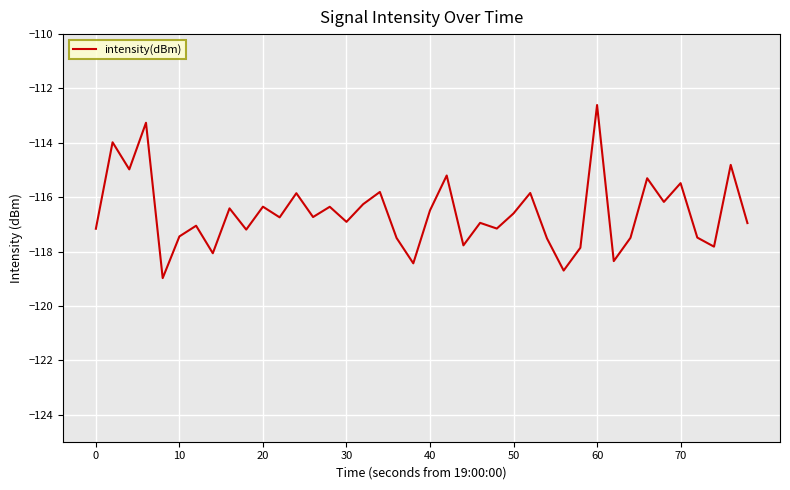

What is the maximum value shown in the chart?

-112.6